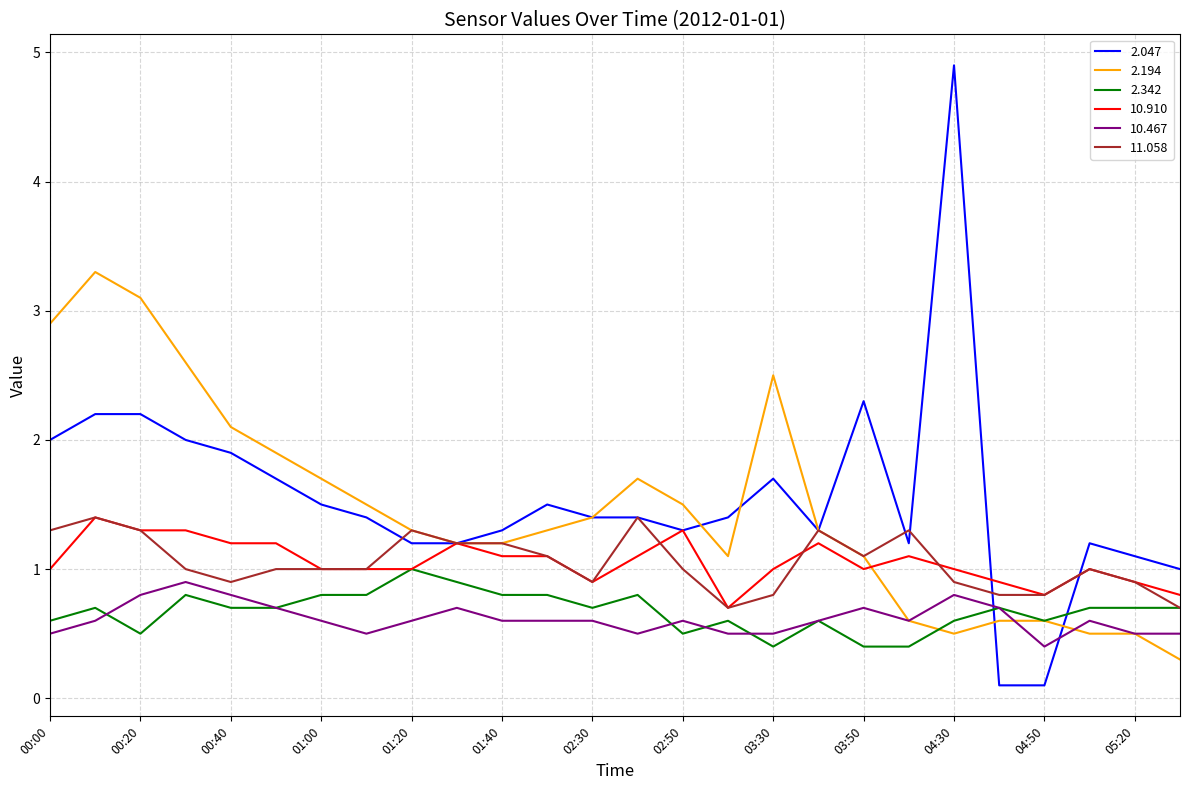

True or false: 10.467 and 10.910 cross at least once.

False